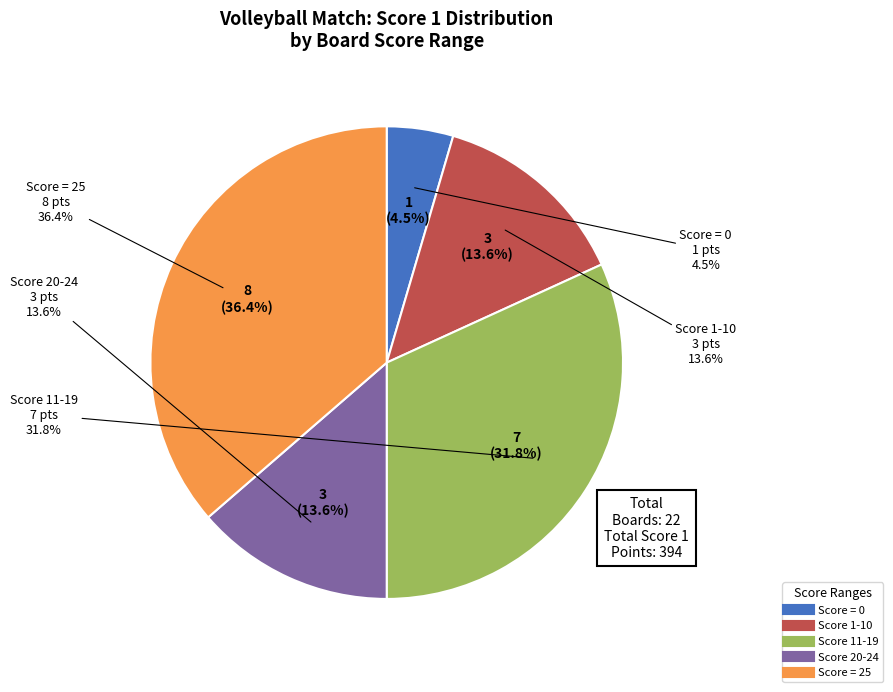

Does Board 13 account for over 50% of the chart?

No